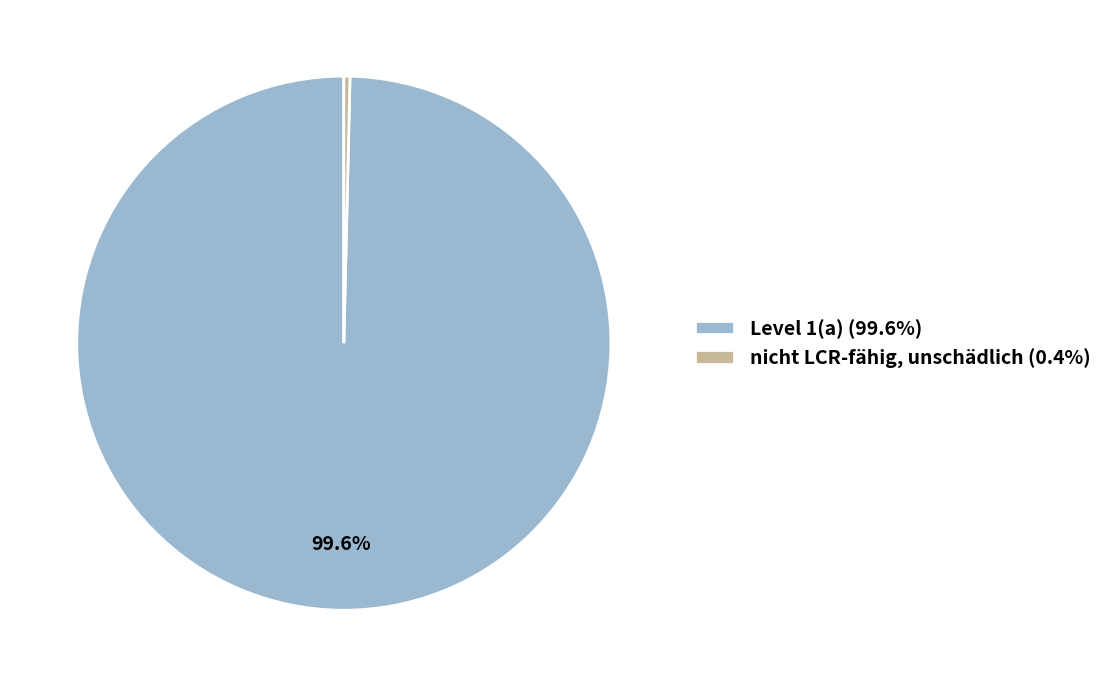

What is the smallest slice in the pie chart?

nicht LCR-fähig, unschädlich